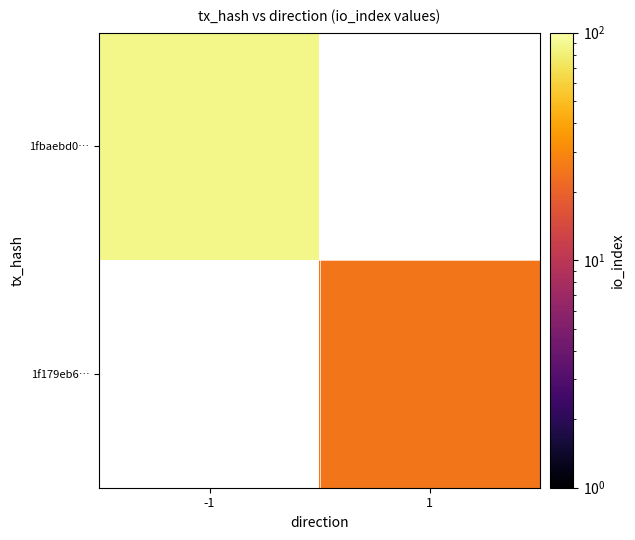

Which series has the widest spread of values?

1fbaebd0…